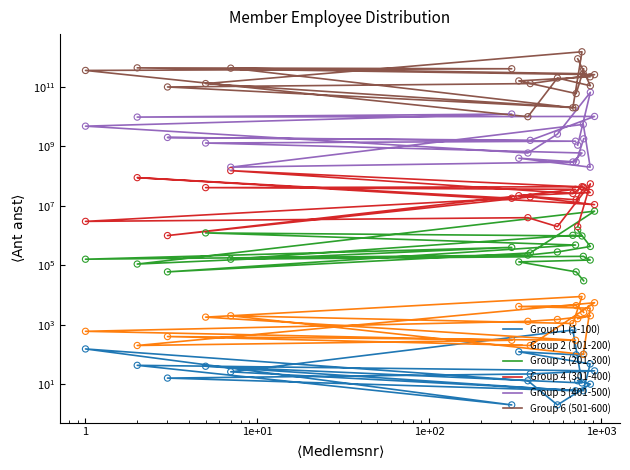

Which series contains the lowest Y value?

Group 1 (1-100)